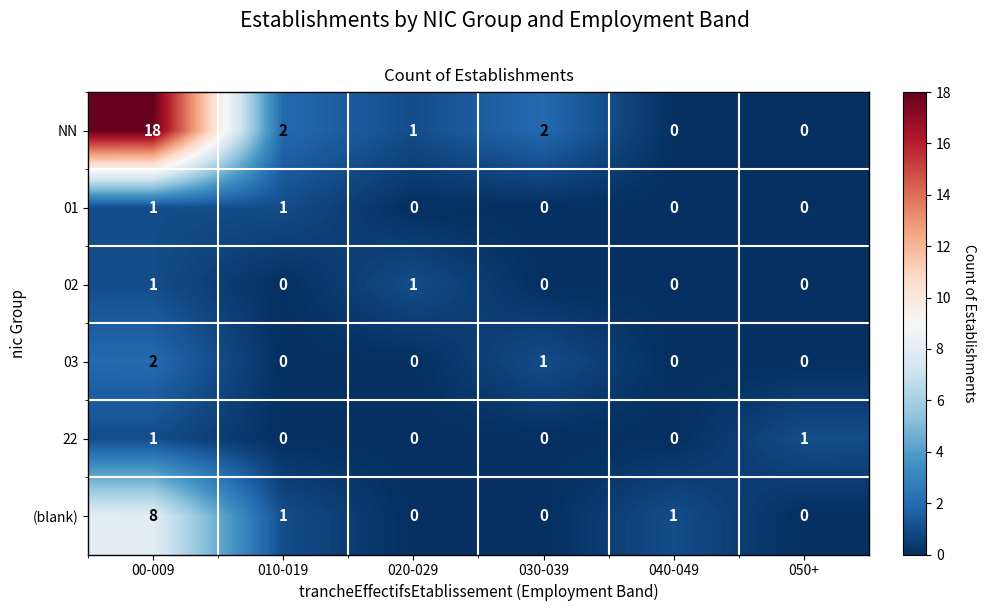

The 22 series shows 0 at 030-039. True or false?

True